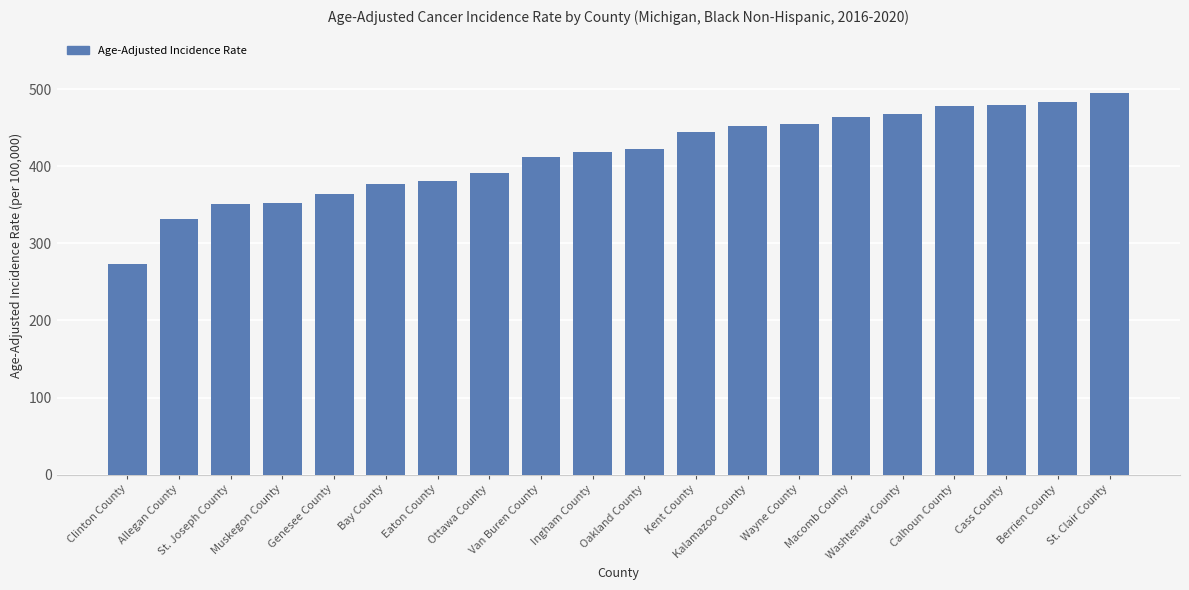

What is the change in value from Washtenaw County to Berrien County?

+15.7